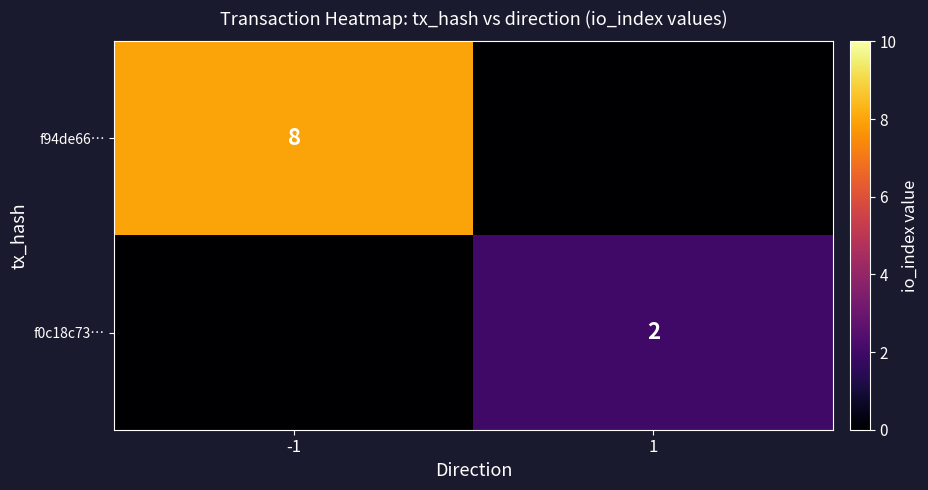

Is it true that f0c18c73… equals 2 at 1?

True